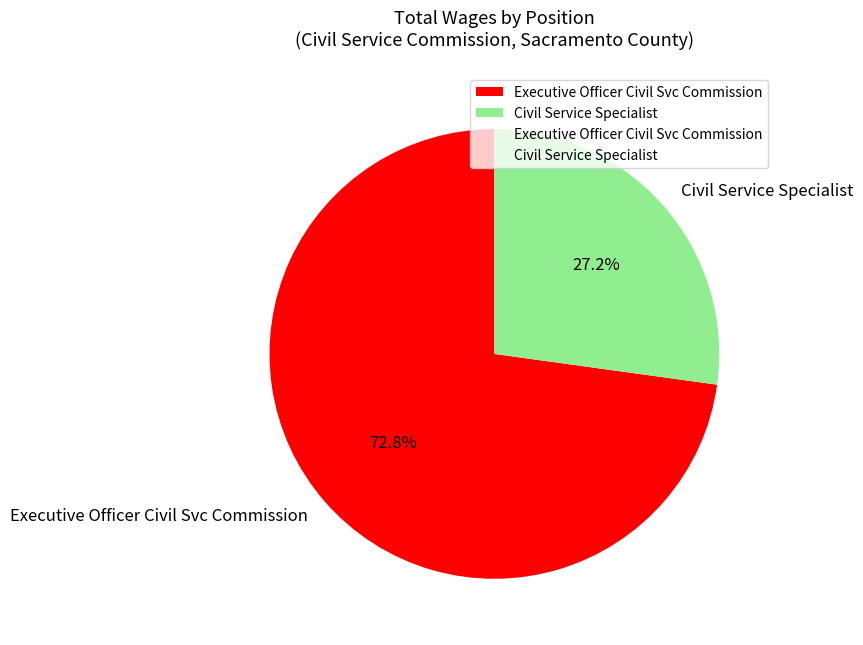

To the nearest percent, what portion does Executive Officer Civil Svc Commission represent?

73%